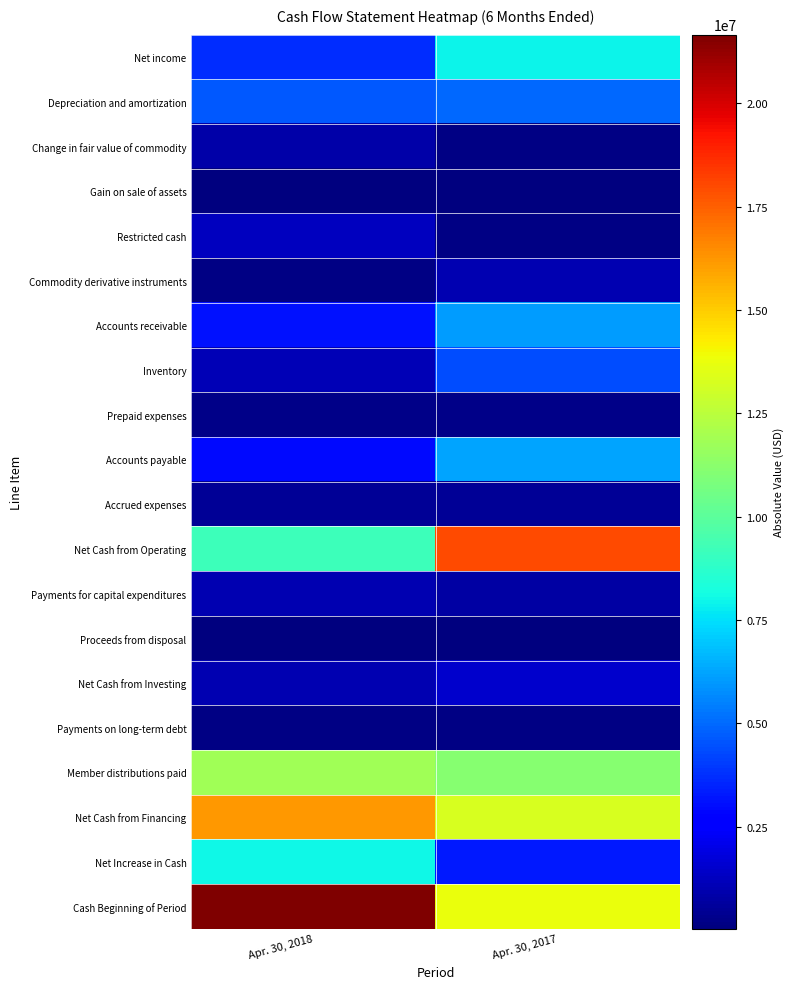

Rank the series at Apr. 30, 2017 from lowest to highest value.

Gain on sale of assets, Proceeds from disposal, Change in fair value of commodity, Payments on long-term debt, Restricted cash, Prepaid expenses, Accrued expenses, Payments for capital expenditures, Commodity derivative instruments, Net Cash from Investing, Net Increase in Cash, Inventory, Depreciation and amortization, Accounts receivable, Accounts payable, Net income, Member distributions paid, Net Cash from Financing, Cash Beginning of Period, Net Cash from Operating